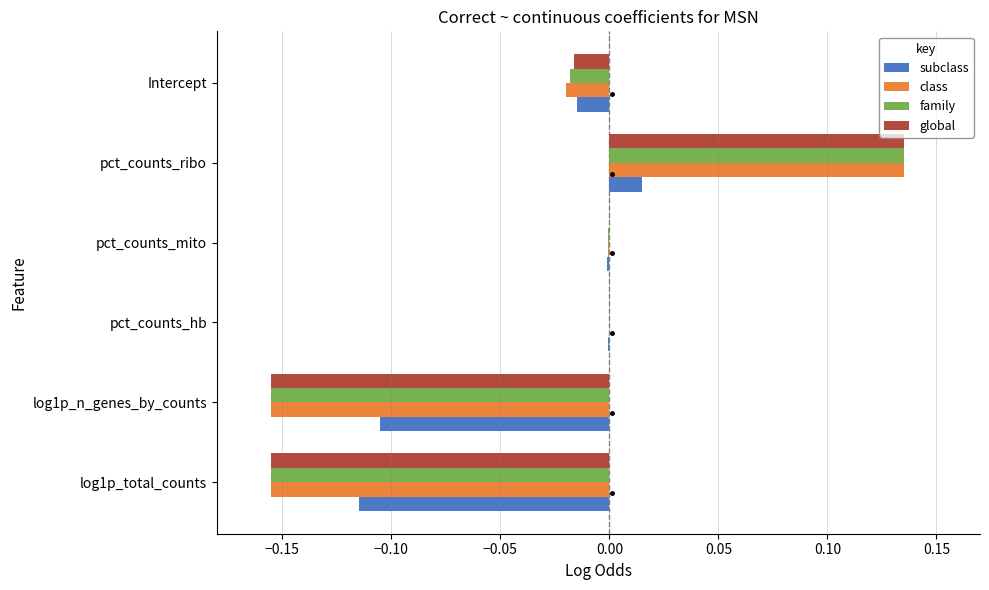

Between pct_counts_mito and pct_counts_ribo, which series saw the biggest shift?

class